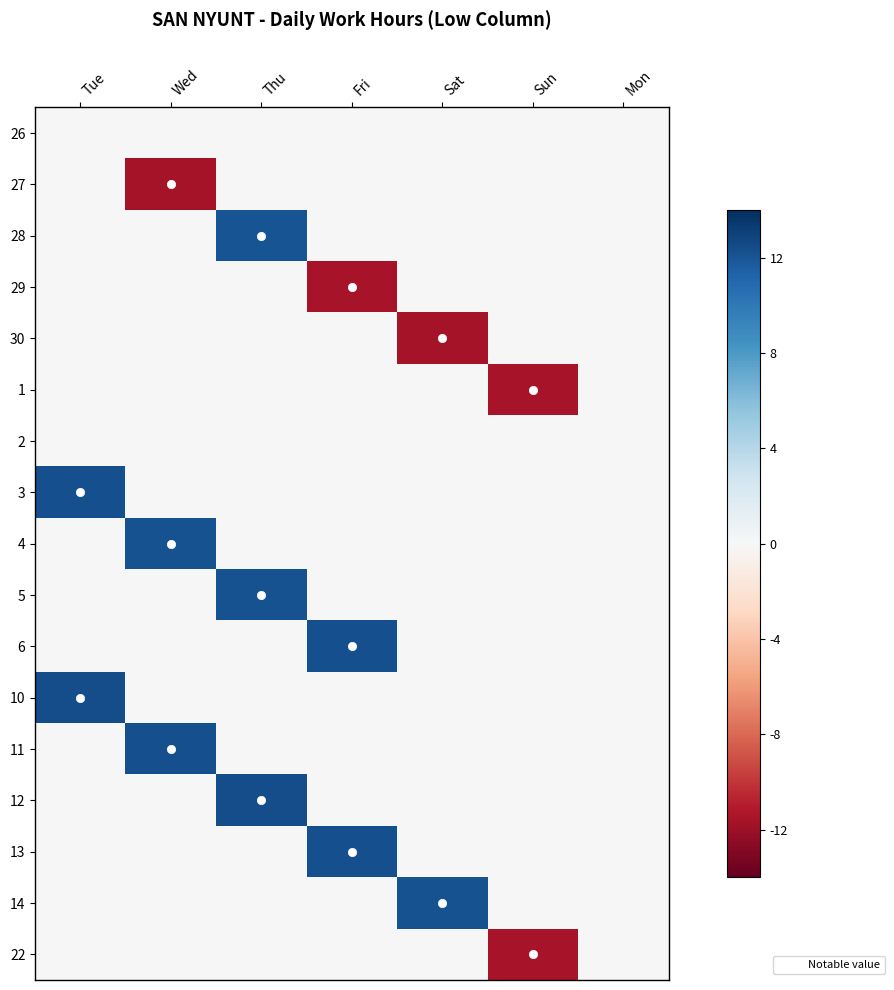

Which series has the largest total across all categories?

12